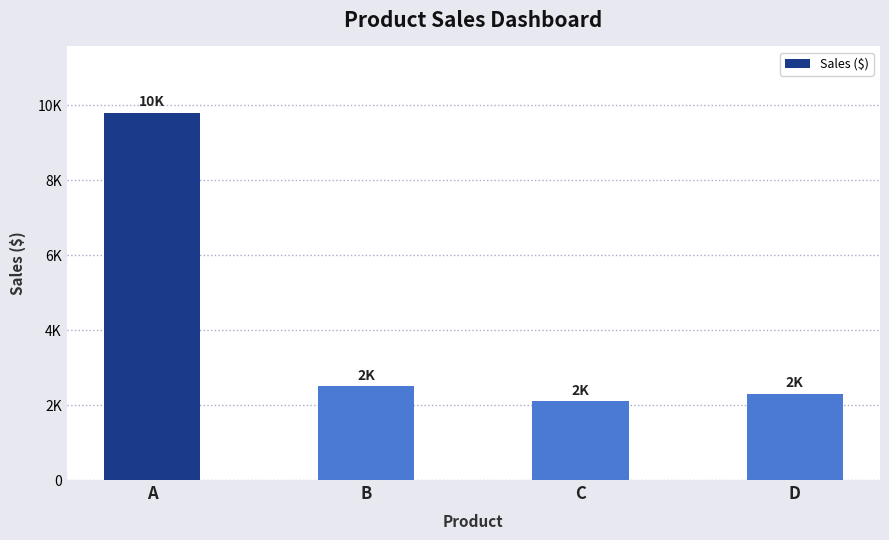

Does the chart contain stacked bars?

No